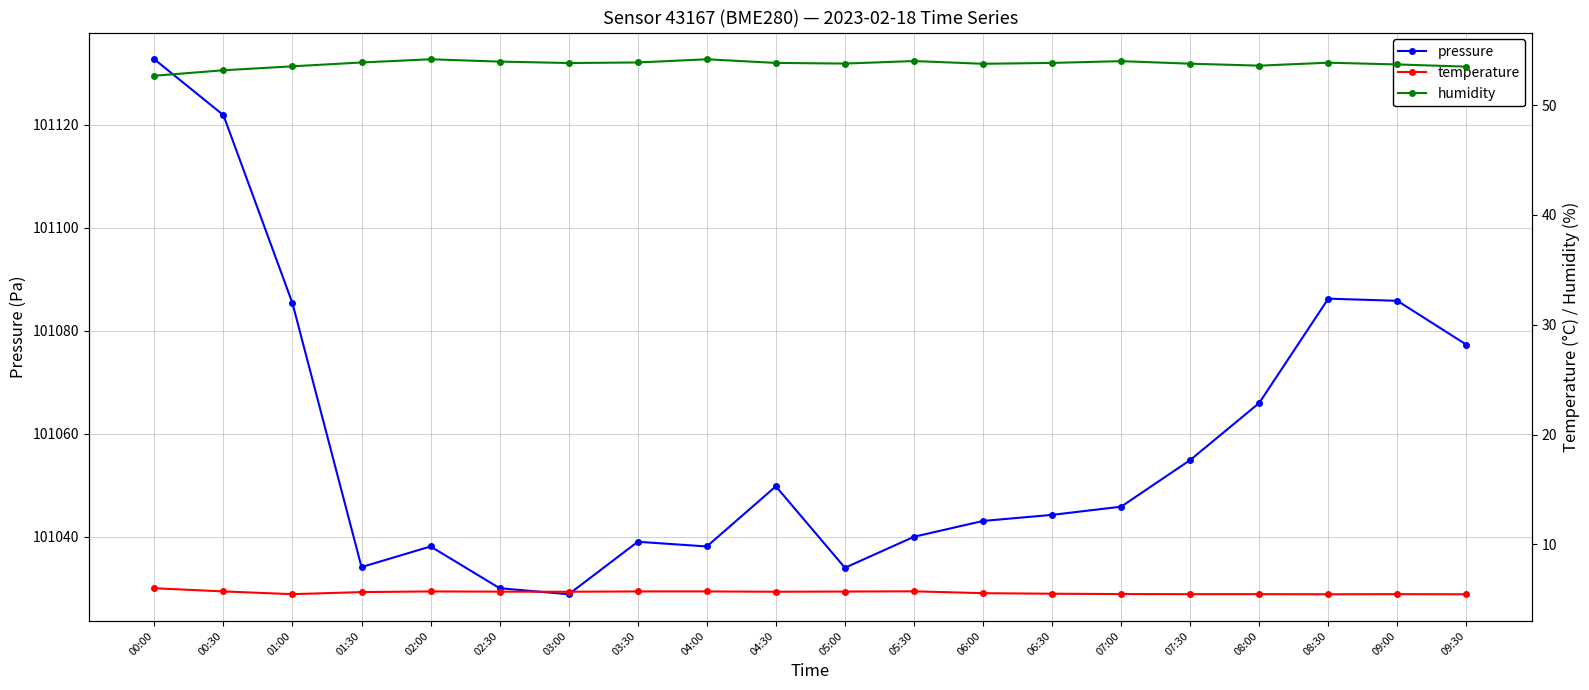

Reading left to right, what are all the values shown in this chart?

pressure: 101132.7	101121.8	101085.3	101034.1	101038.1	101030.0	101028.9	101039.1	101038.1	101049.8	101034.0	101040.0	101043.1	101044.3	101045.9	101054.9	101066.0	101086.2	101085.8	101077.3
temperature: 6.0	5.7	5.5	5.7	5.7	5.7	5.7	5.7	5.7	5.7	5.7	5.7	5.5	5.5	5.5	5.5	5.5	5.5	5.5	5.5
humidity: 52.7	53.2	53.5	53.9	54.2	54.0	53.8	53.9	54.2	53.9	53.8	54.0	53.8	53.9	54.0	53.8	53.6	53.9	53.7	53.5